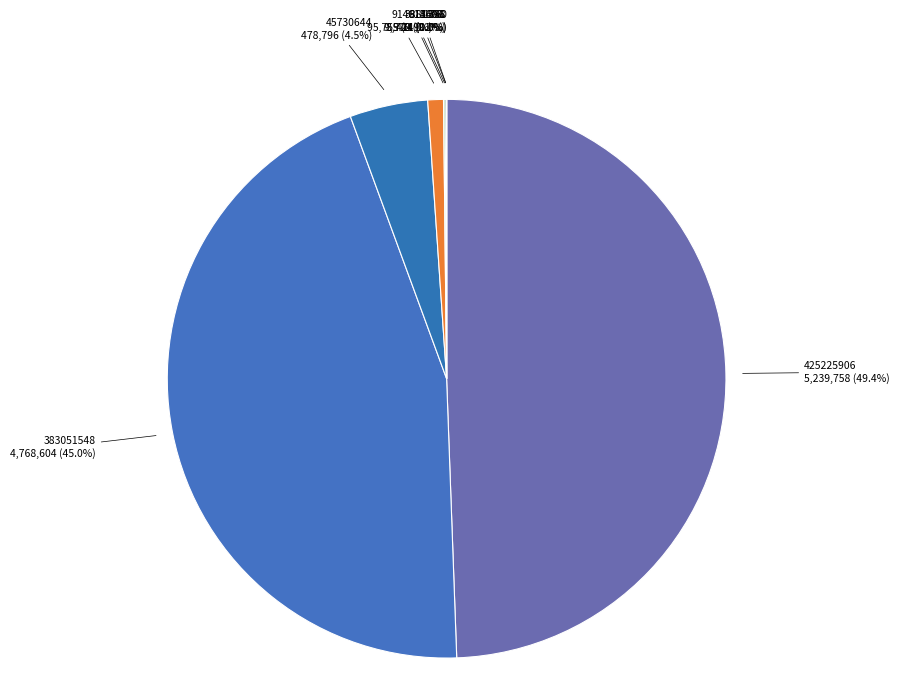

Which slice is the largest?

425225906